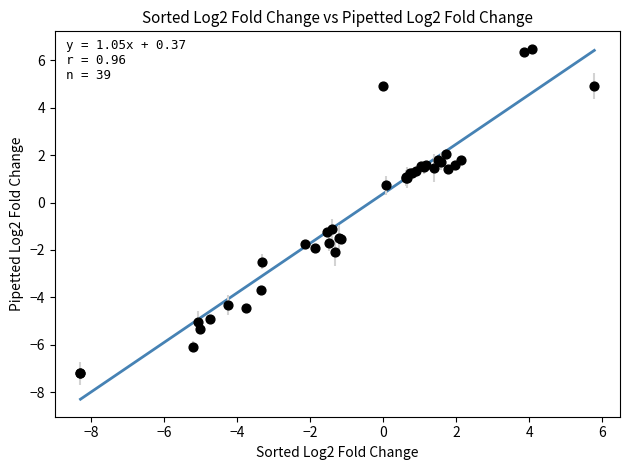

What Y value in the scatter plot is closest to 0?

0.7